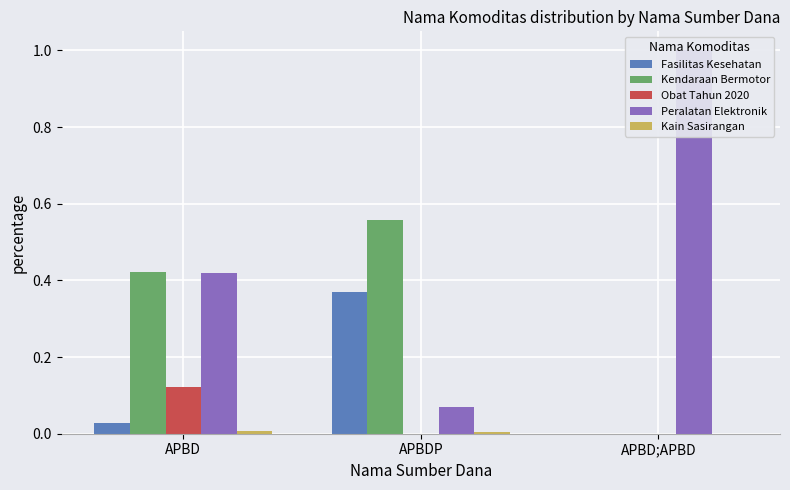

How many positive values does the Obat Tahun 2020 series have?

1